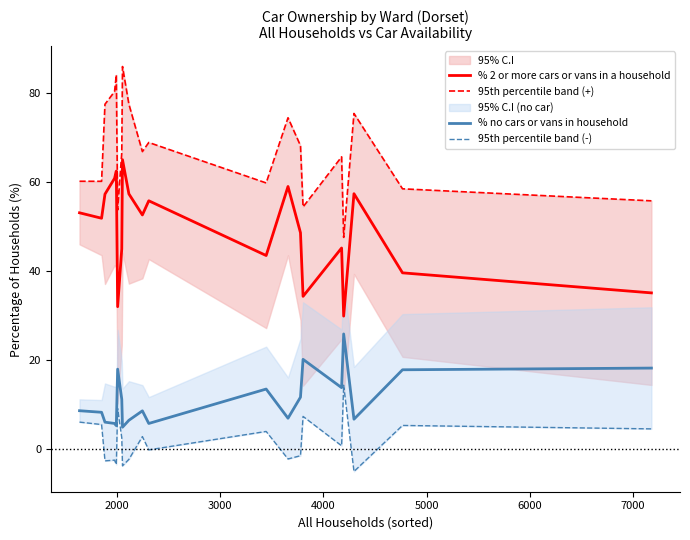

Which series has the largest total across all categories?

95th percentile band (+)